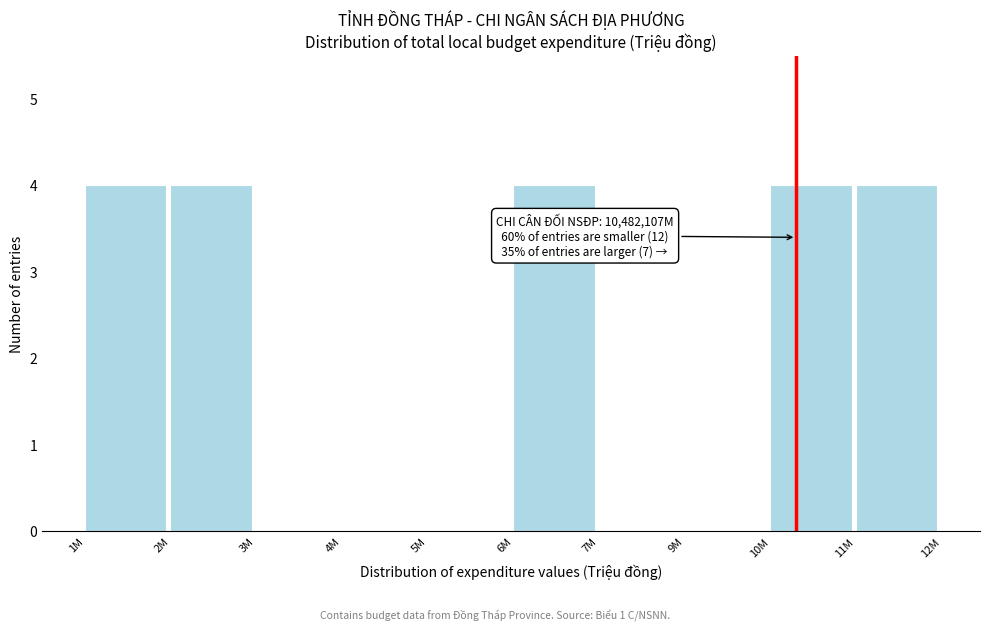

Reading left to right, list all the values displayed in this chart.

1M=4	2M=4	3M=0	4M=0	5M=0	6M=4	7M=0	9M=0	10M=4	11M=4